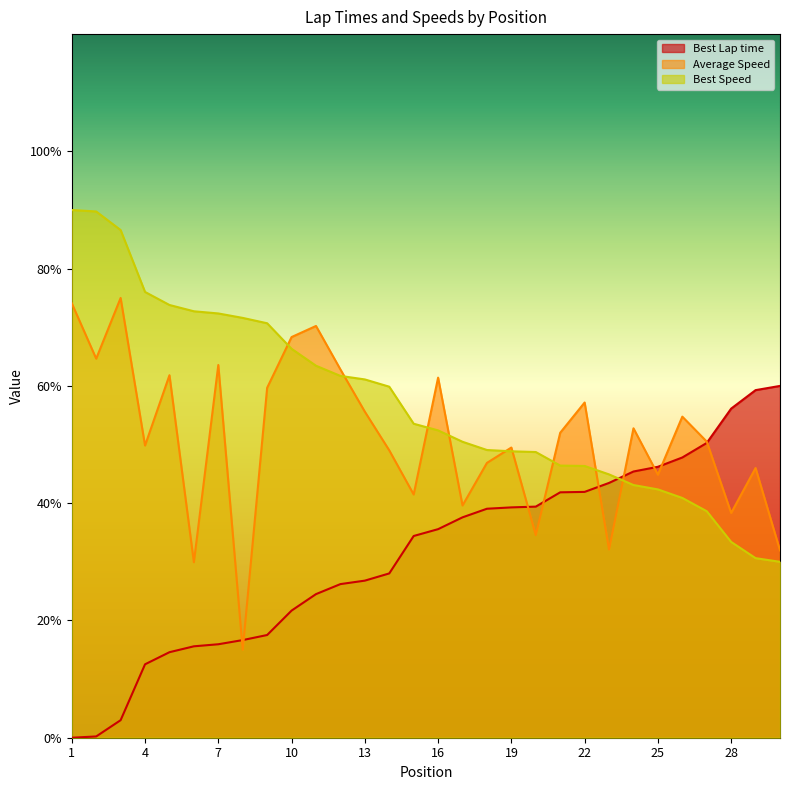

Does the chart have visible grid lines?

No